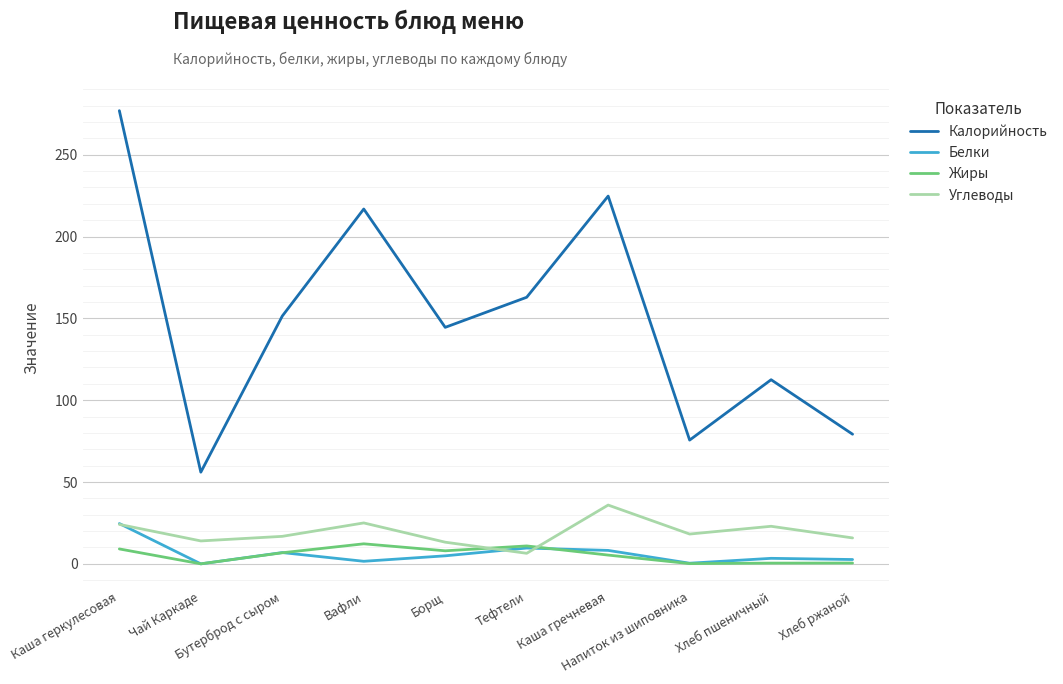

What is the lowest value of the Калорийность series?

56.0